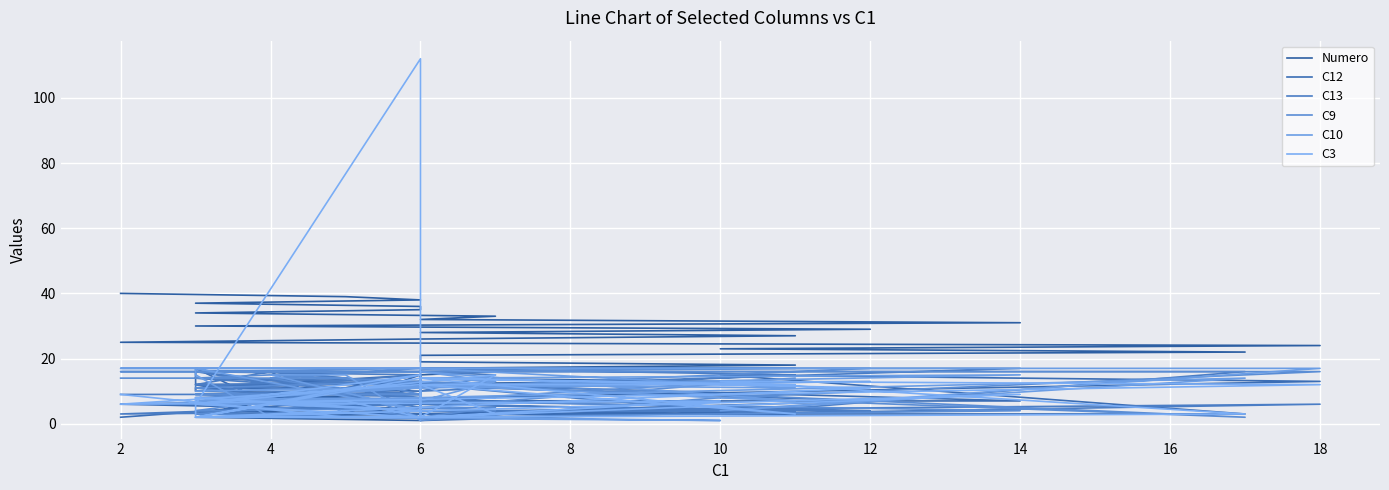

What are all the series names shown in the legend?

Numero, C12, C13, C9, C10, C3